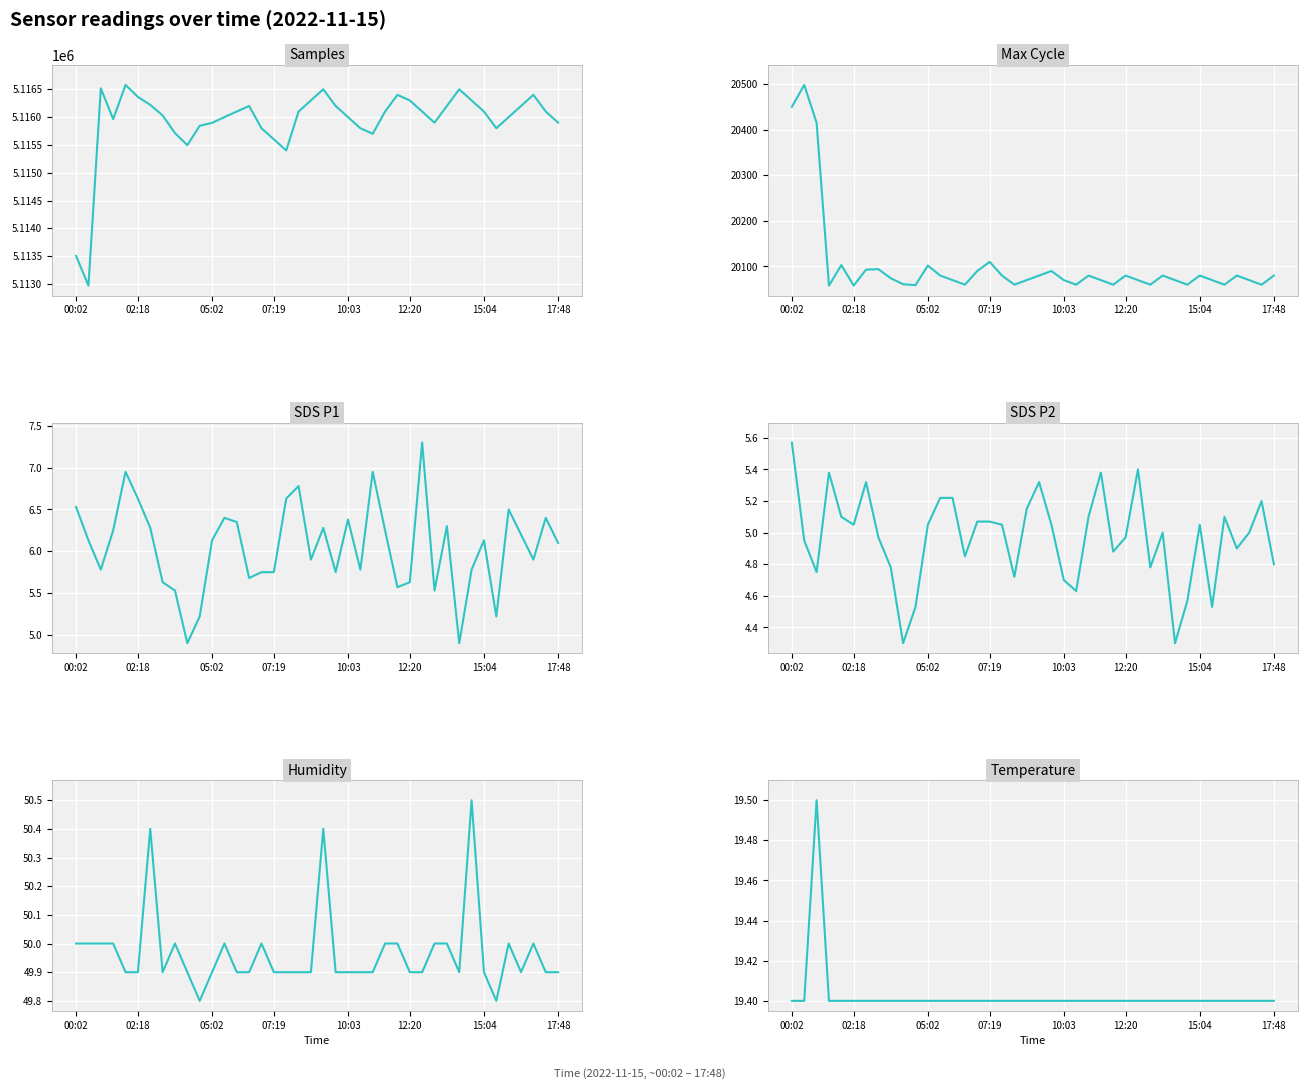

Rank the series at 10:03 from highest to lowest value.

Samples, Max_cycle, Humidity, Temp, SDS_P1, SDS_P2